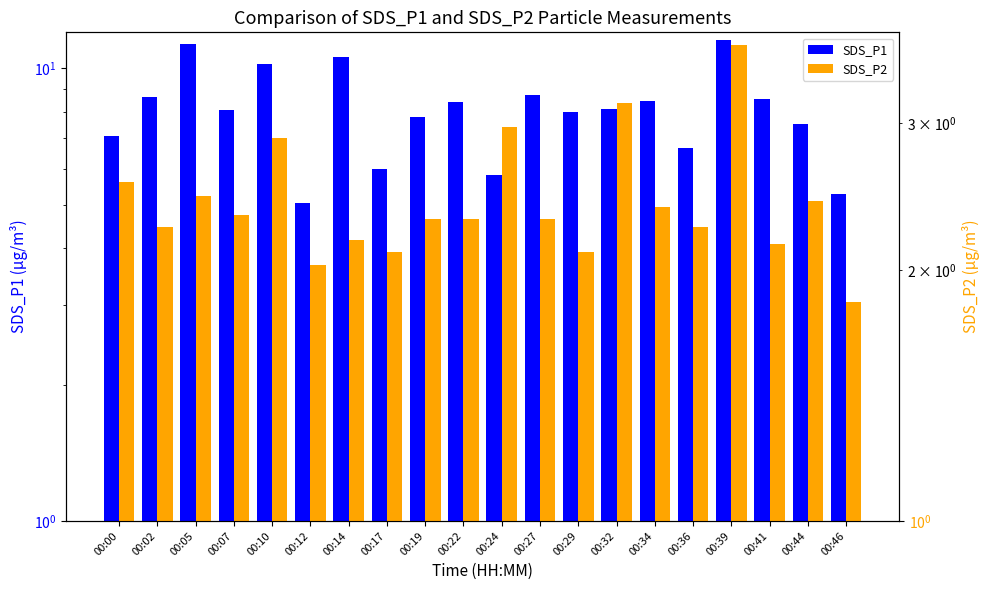

Between 00:22 and 00:17, which is larger?

00:22